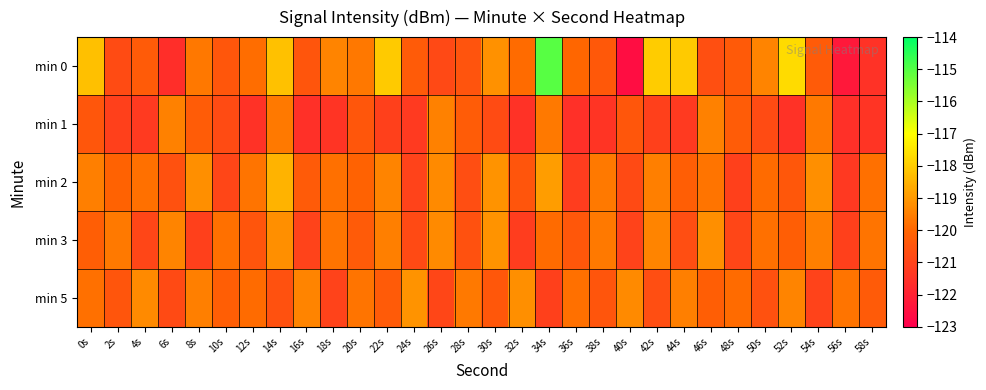

Which series has the widest spread of values?

min 0